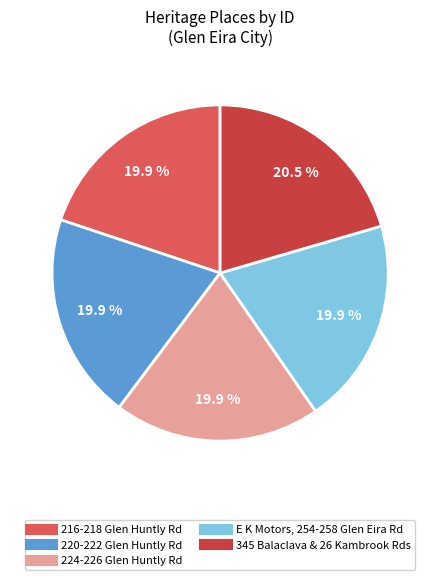

Is there a majority slice in this chart?

No